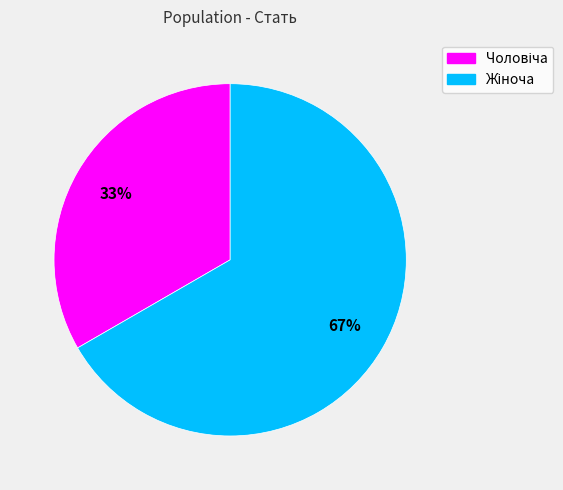

How many segments does this pie chart have?

2